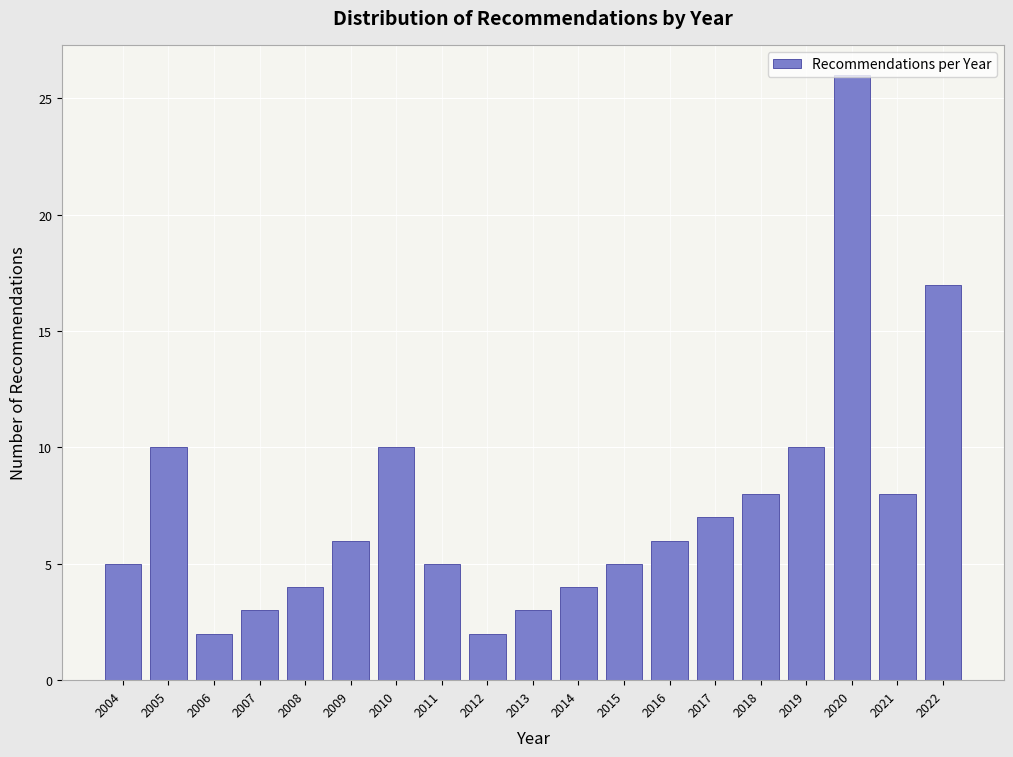

Read the value at 2008.

4